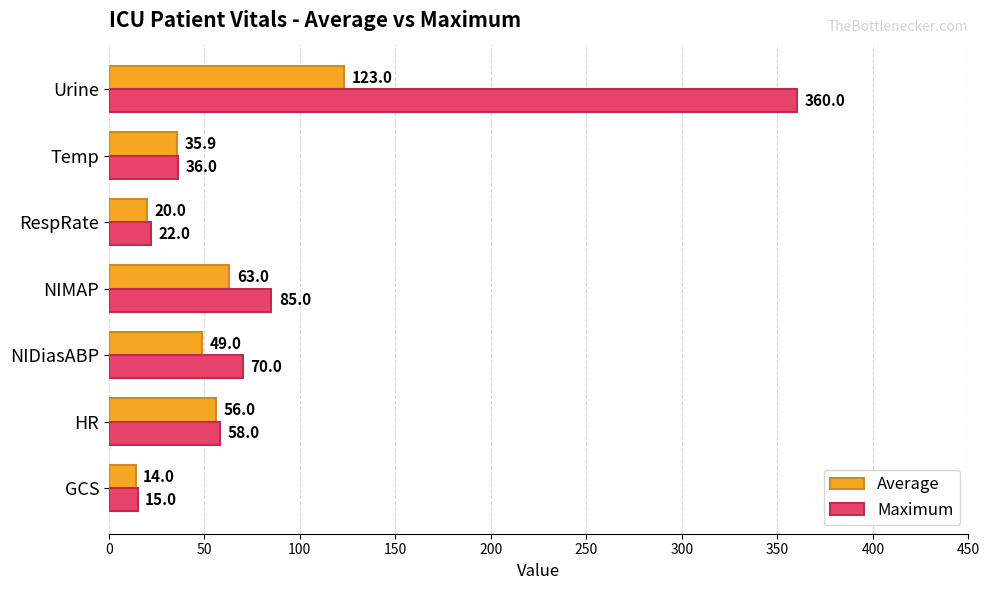

At how many categories does at least one series exceed 350?

1